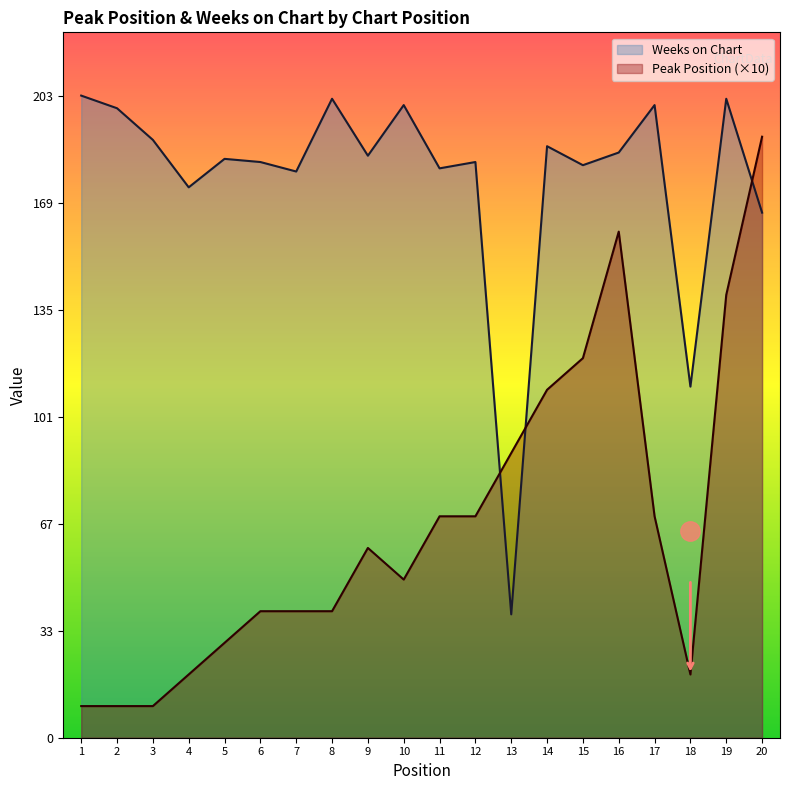

How many distinct data groups are displayed?

2